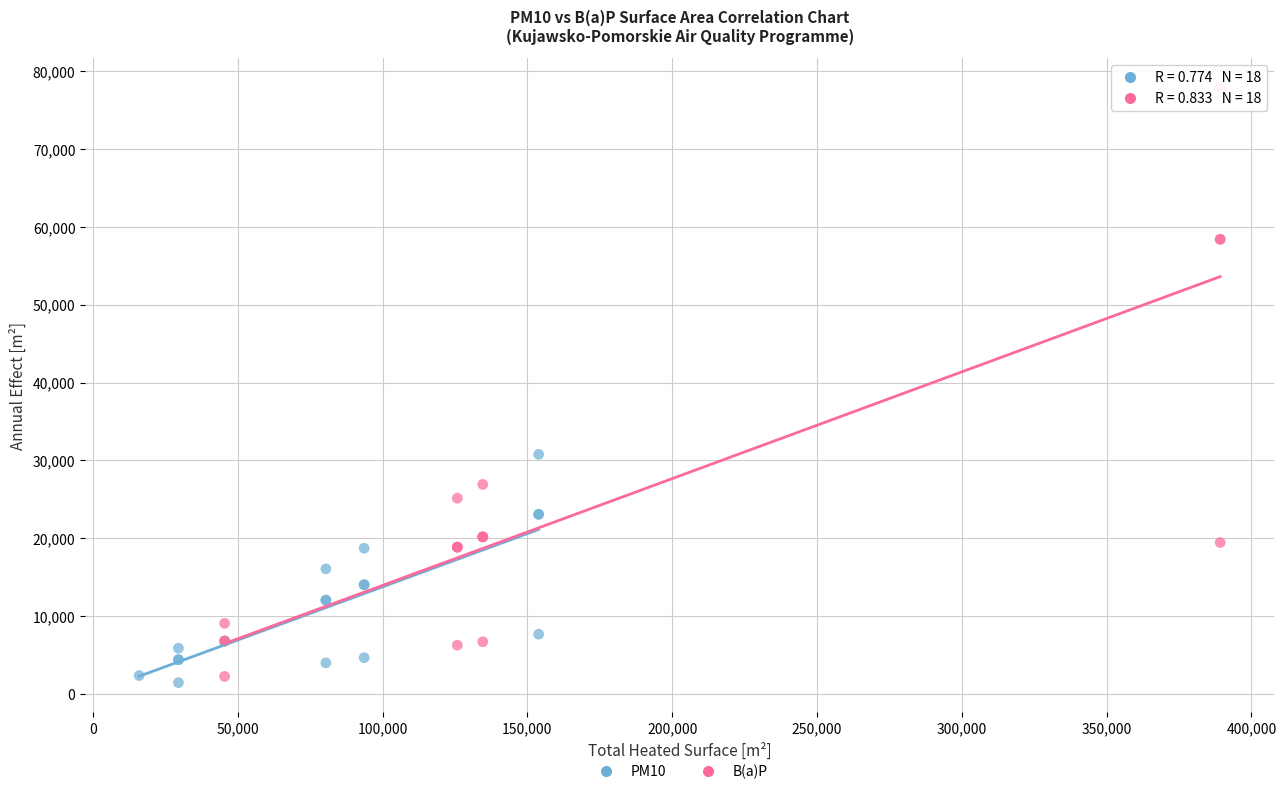

Which series reaches the maximum Y coordinate?

B(a)P